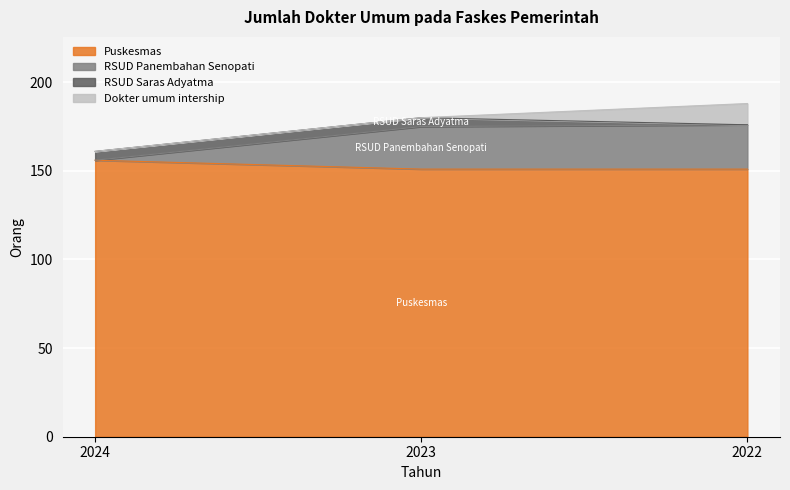

How many values in the RSUD Panembahan Senopati series exceed 175?

1